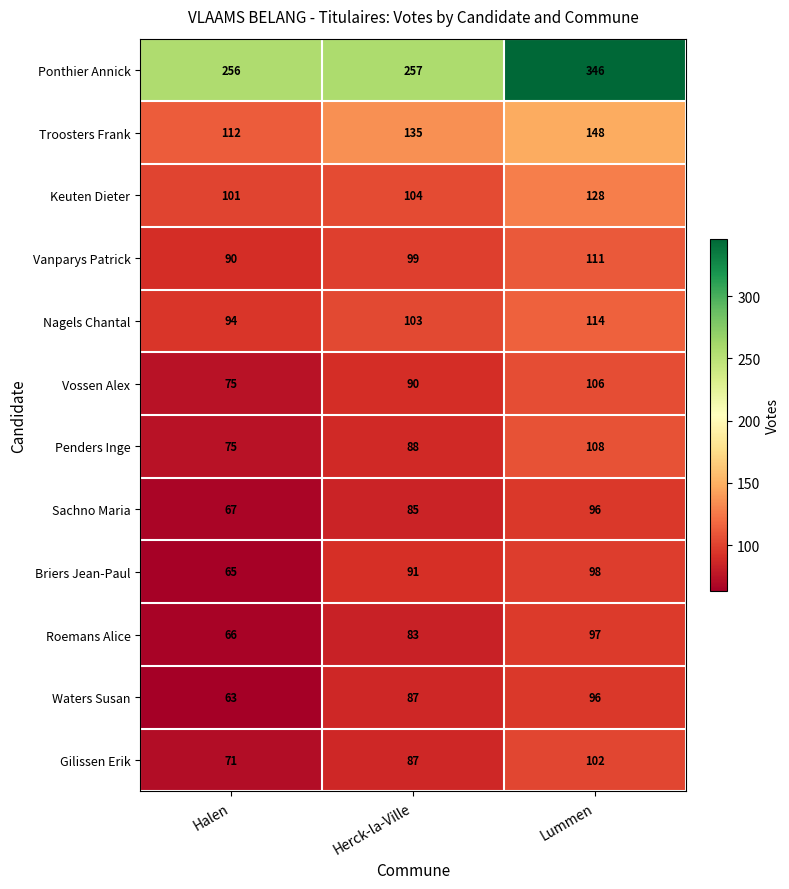

Rank the categories by Roemans Alice value from lowest to highest.

Halen, Herck-la-Ville, Lummen